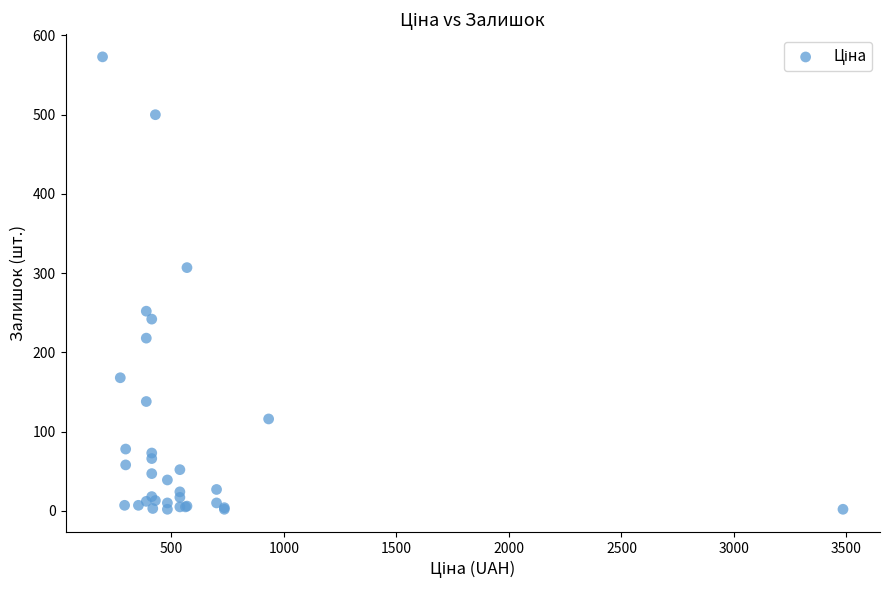

What Y value in the scatter plot is closest to 287?

307